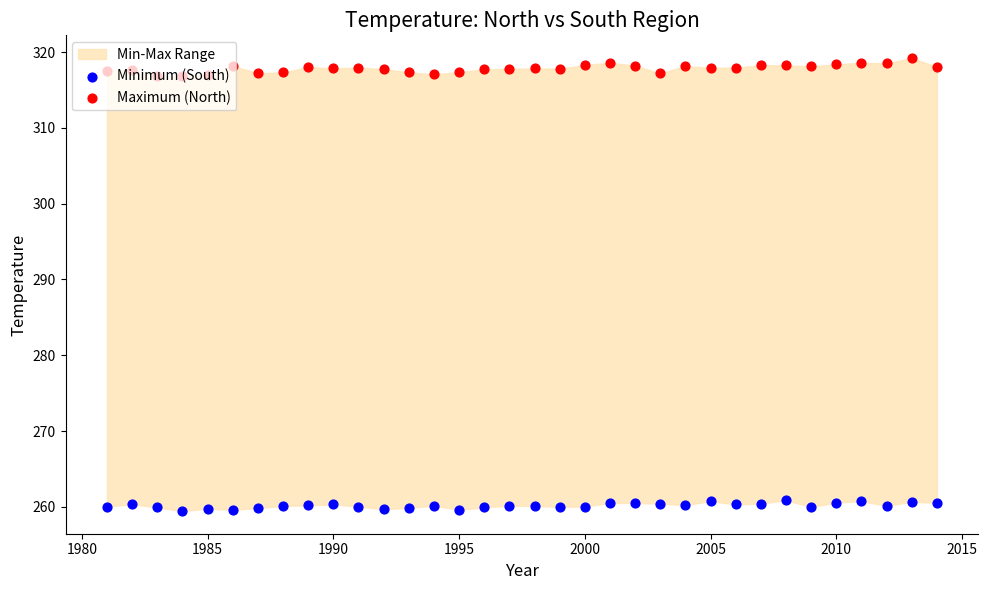

At how many categories does at least one series exceed 285?

34